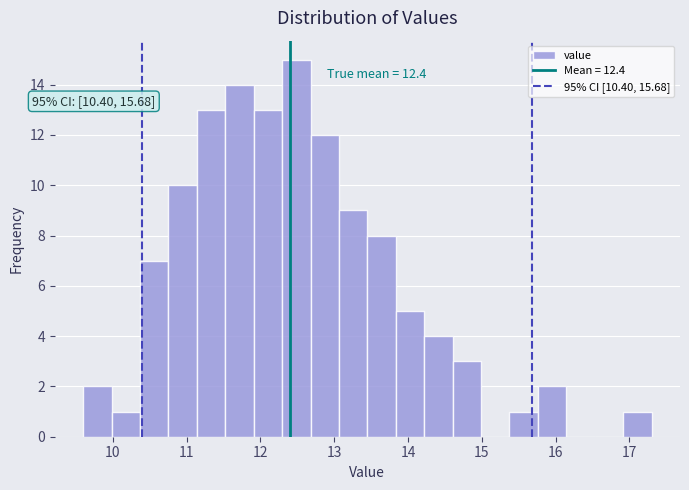

Around what value on the x-axis is the tallest bar? Give the approximate position of its centre, as read against the axis.

12.5